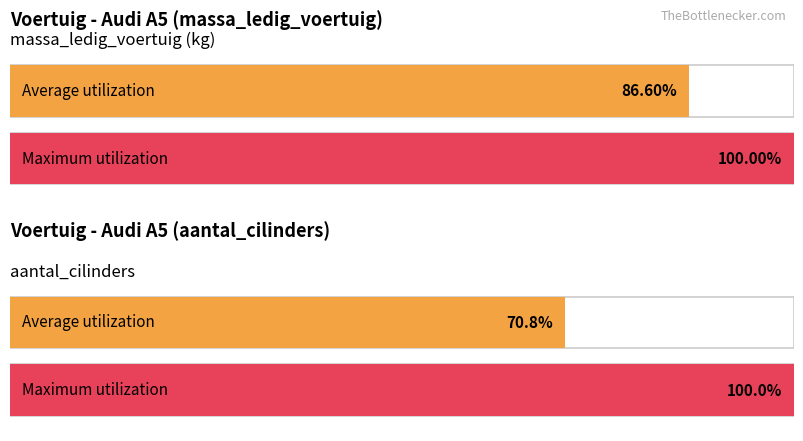

How many distinct data groups are displayed?

1